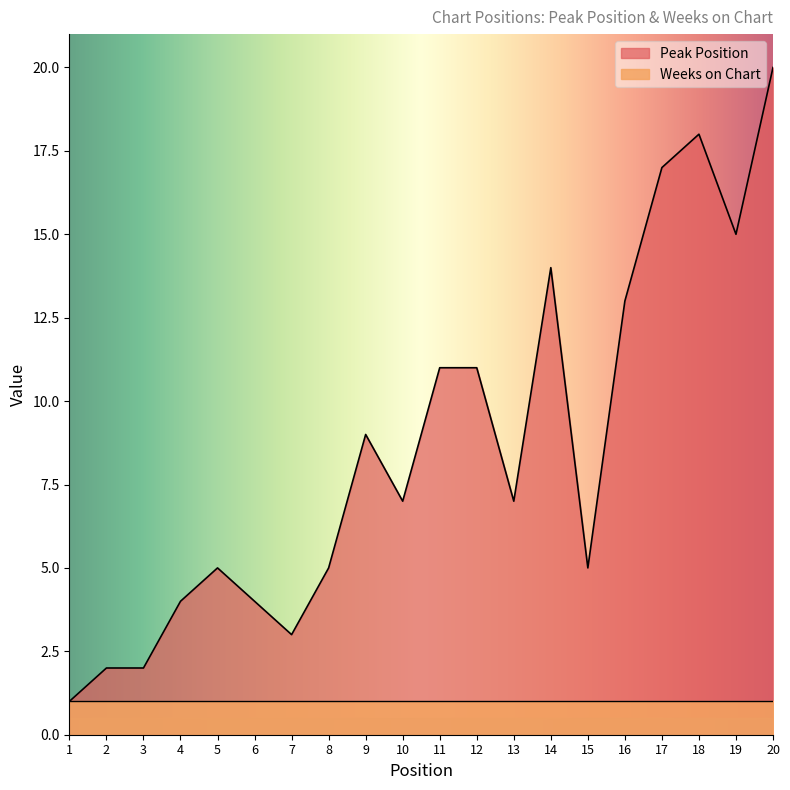

Reading left to right, extract all data points from this chart.

1	2	2	4	5	4	3	5	9	7	11	11	7	14	5	13	17	18	15	20